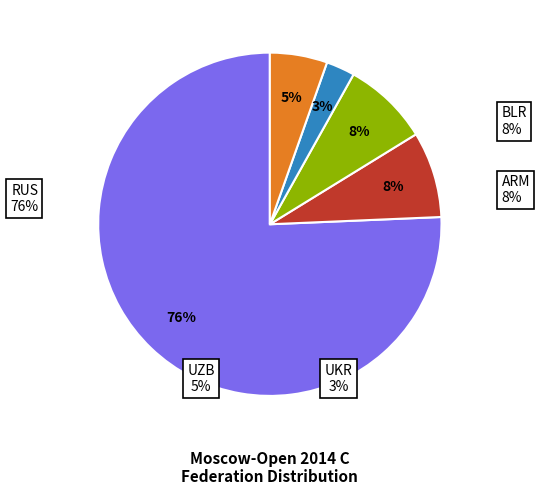

How many segments does this pie chart have?

5